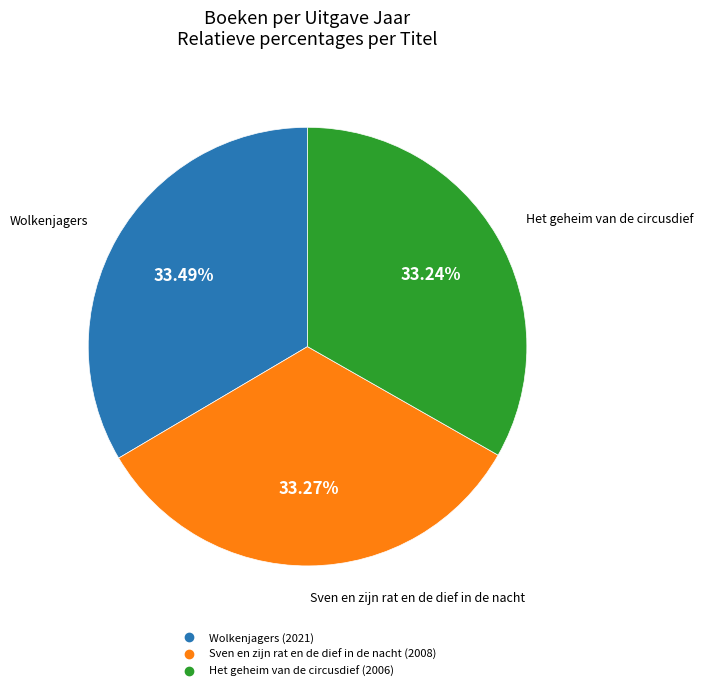

How many segments does this pie chart have?

3